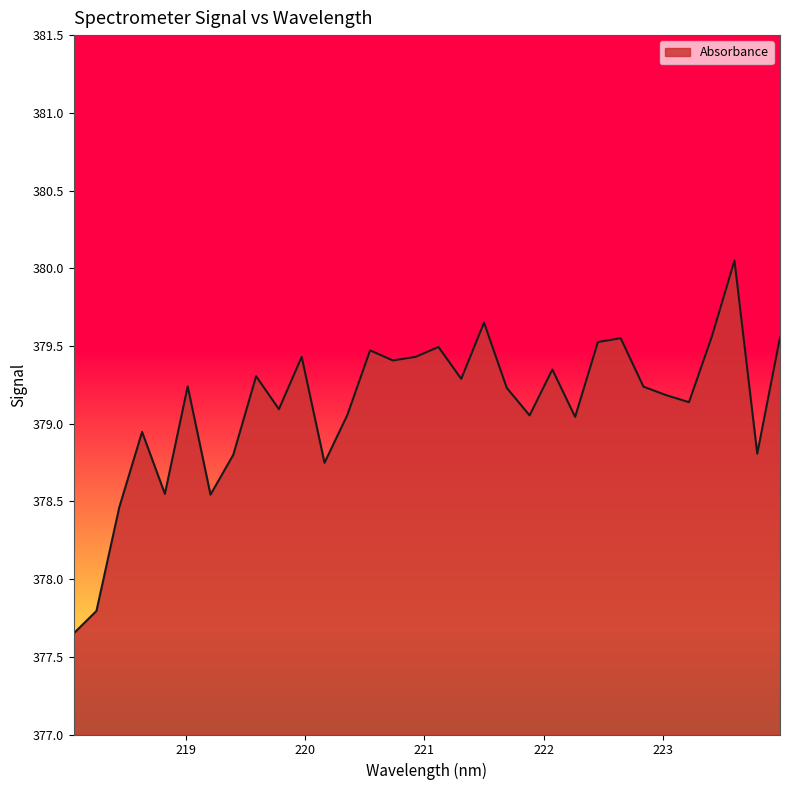

Rank the categories by value from lowest to highest.

218.0596, 218.2508, 218.442, 219.2067, 218.8244, 220.1623, 219.3979, 223.7895, 218.6332, 222.263, 221.8812, 220.3533, 219.7801, 223.2172, 223.0264, 221.6902, 222.8355, 219.0156, 221.3083, 219.589, 222.0721, 220.7354, 219.9712, 220.9264, 220.5444, 221.1174, 222.4538, 222.6447, 223.9802, 223.408, 221.4993, 223.5987